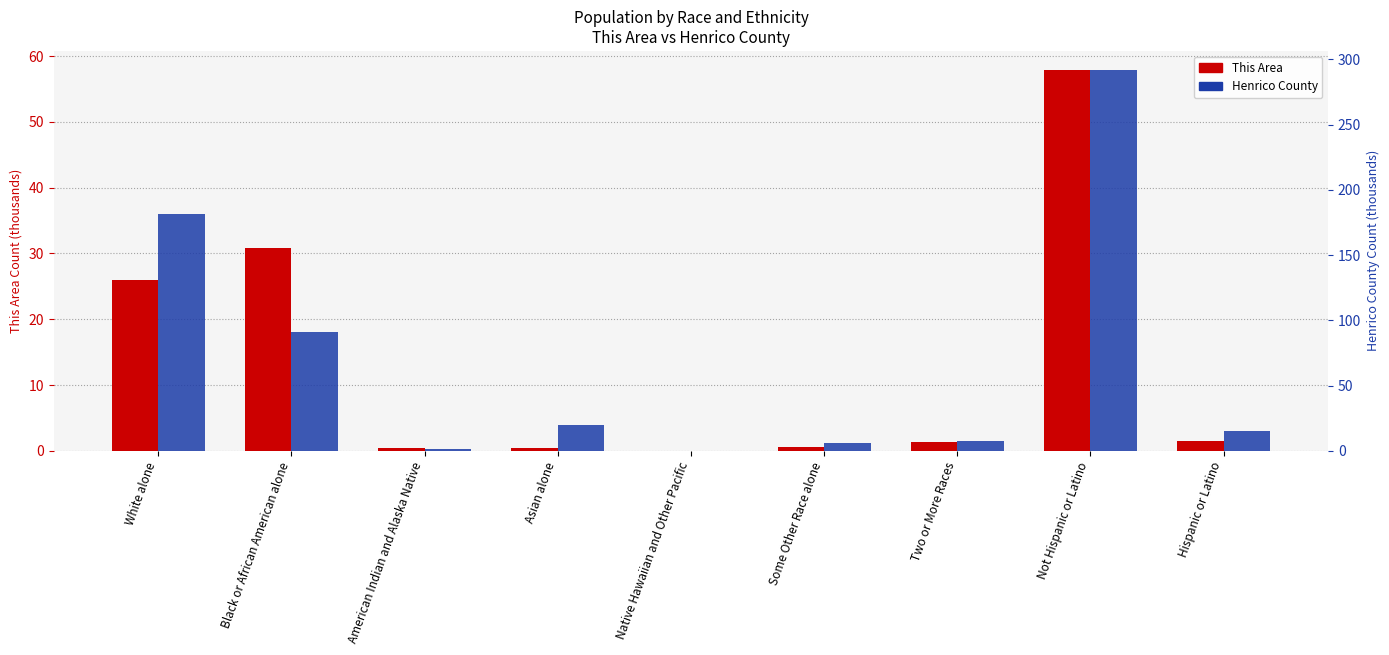

At which label does Henrico County first exceed 15?

White alone